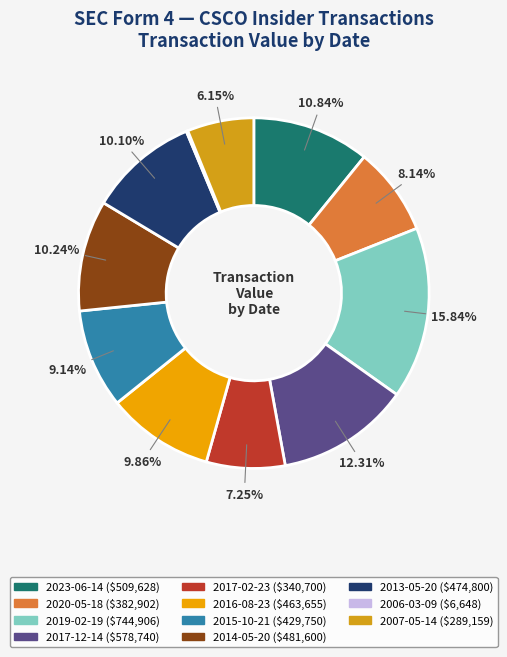

How much of the chart is everything except 2017-12-14?

87.7%